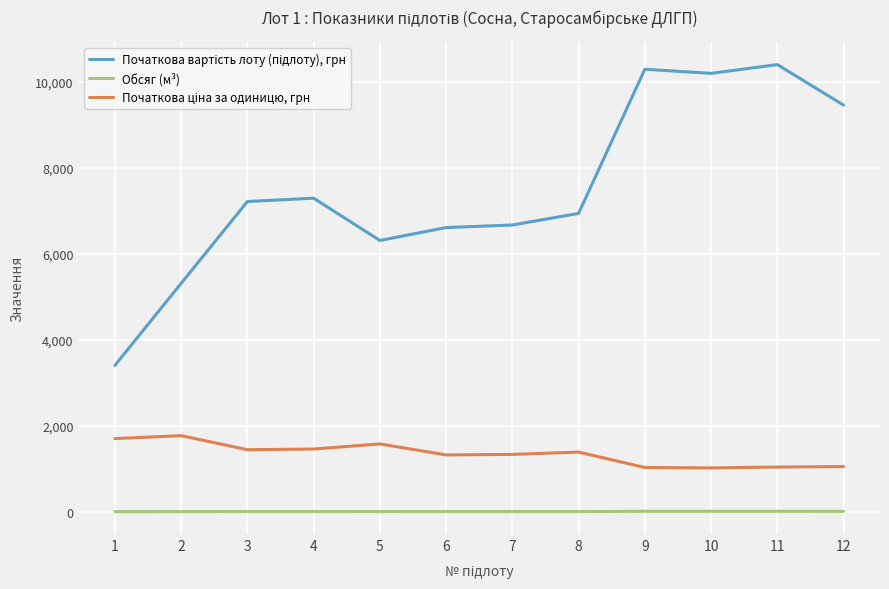

Rank the series at 7 from lowest to highest value.

Обсяг (м³), Початкова ціна за одиницю, грн, Початкова вартість лоту (підлоту), грн